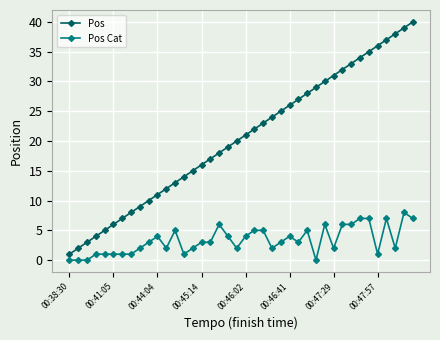

What is the maximum value for Pos Cat?

8